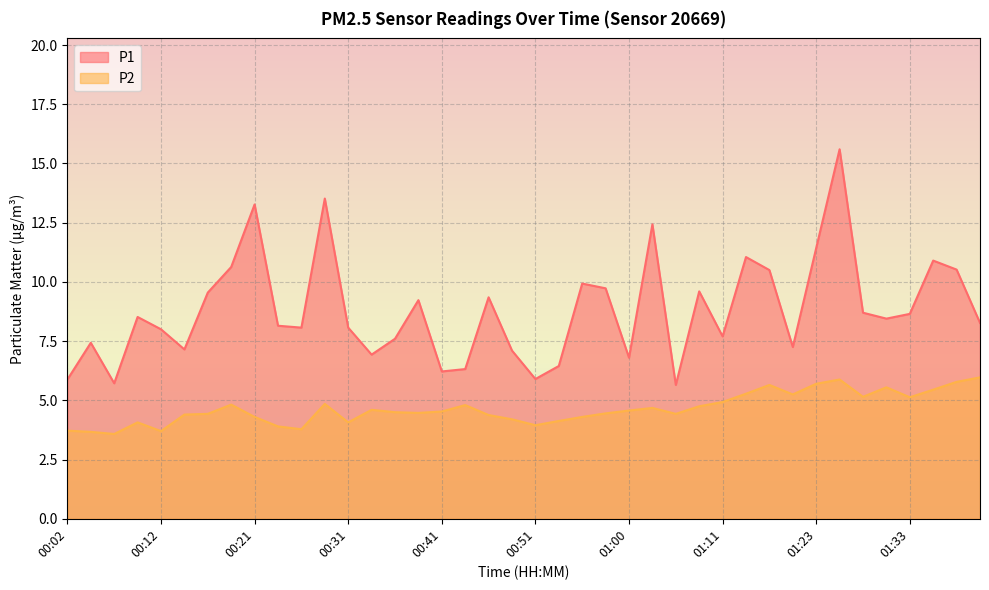

What are all the series names shown in the legend?

P1, P2